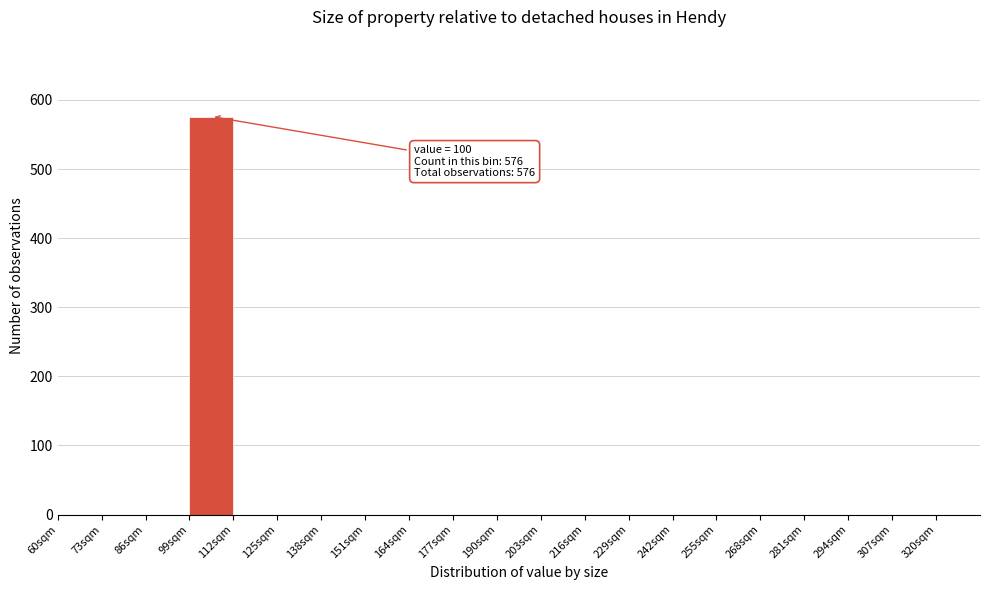

Over which range of the x-axis is the bar tallest?

99 to 112